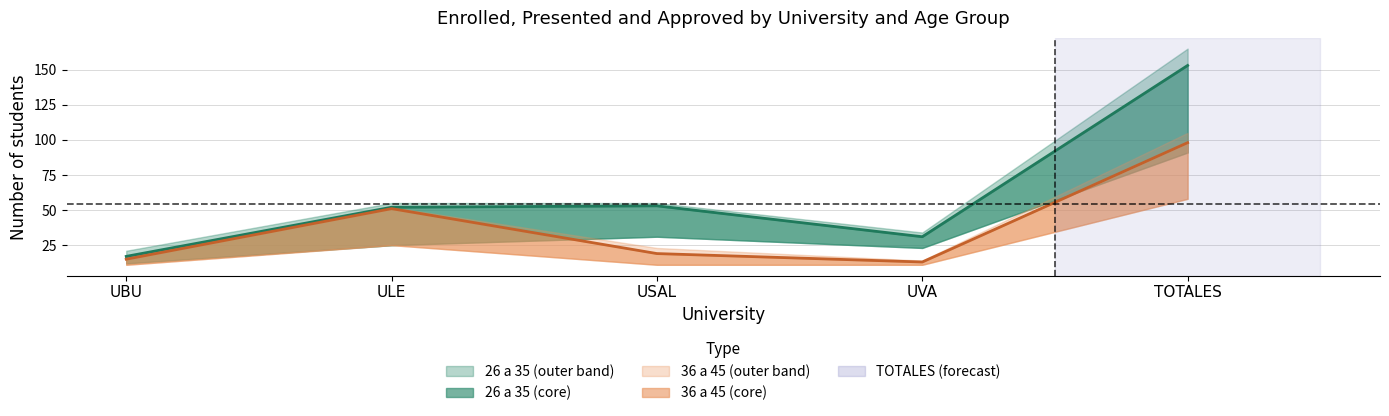

At which label does Presentados 36a45 first exceed 19?

ULE